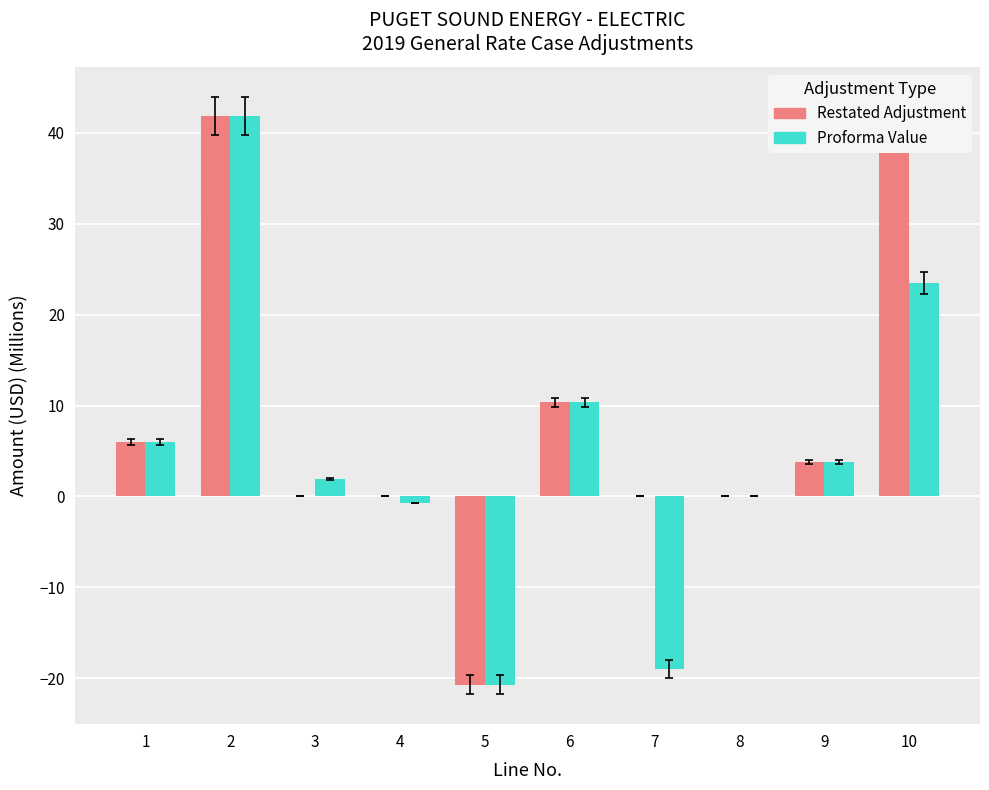

What is the total value across all series at 5?

-41.5